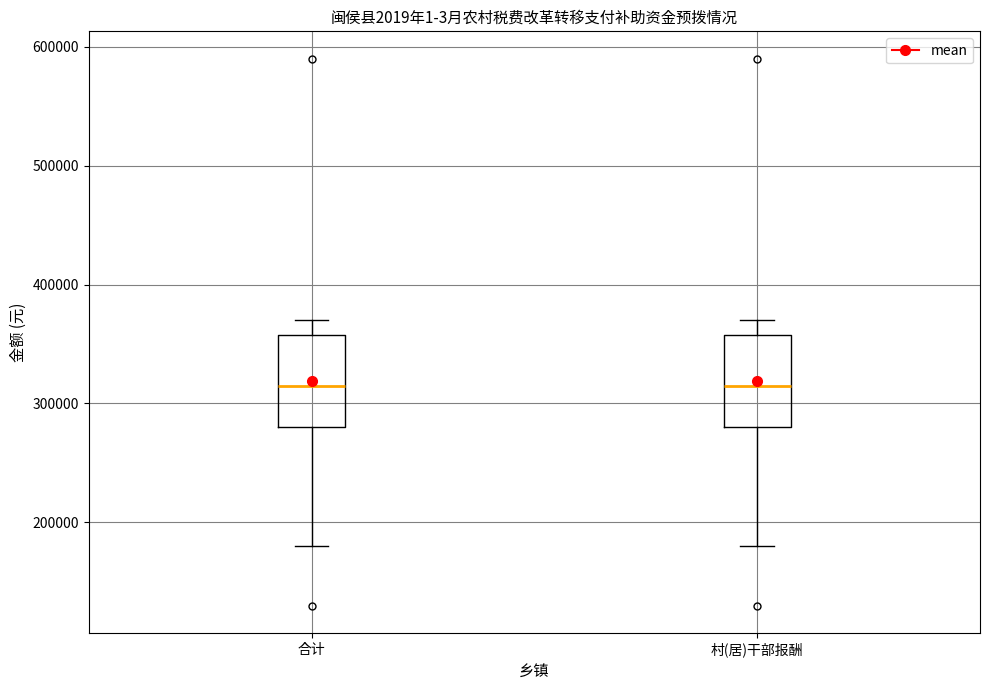

Where does the upper whisker of the box for 合计 end on the y-axis? The values are not printed on the chart, so give them approximately, as read against the axis.

370000